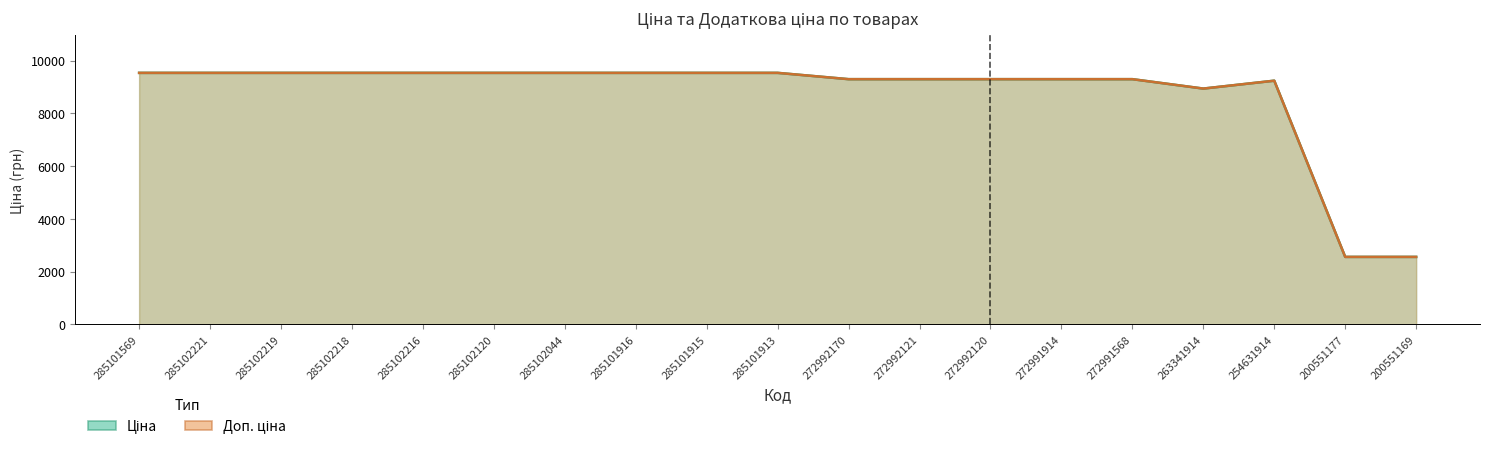

How many lines are shown in the chart?

2